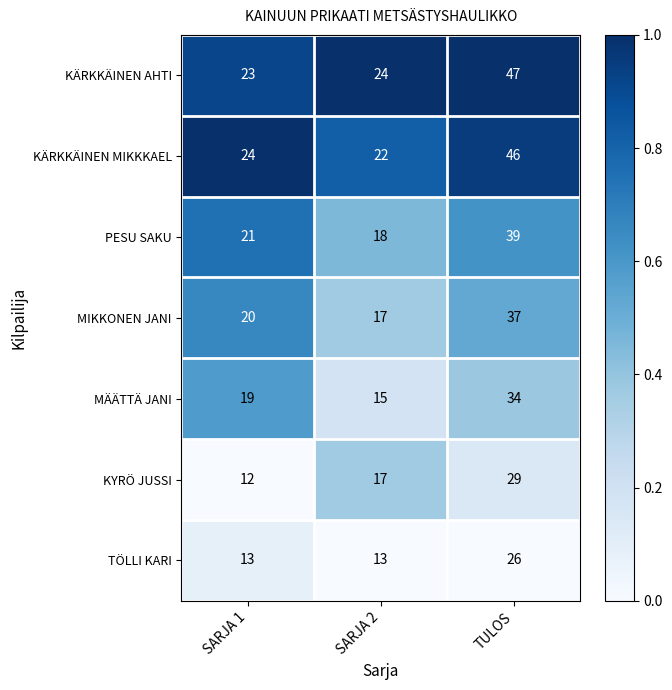

What is the difference between the KYRÖ JUSSI values at SARJA 1 and TULOS?

17